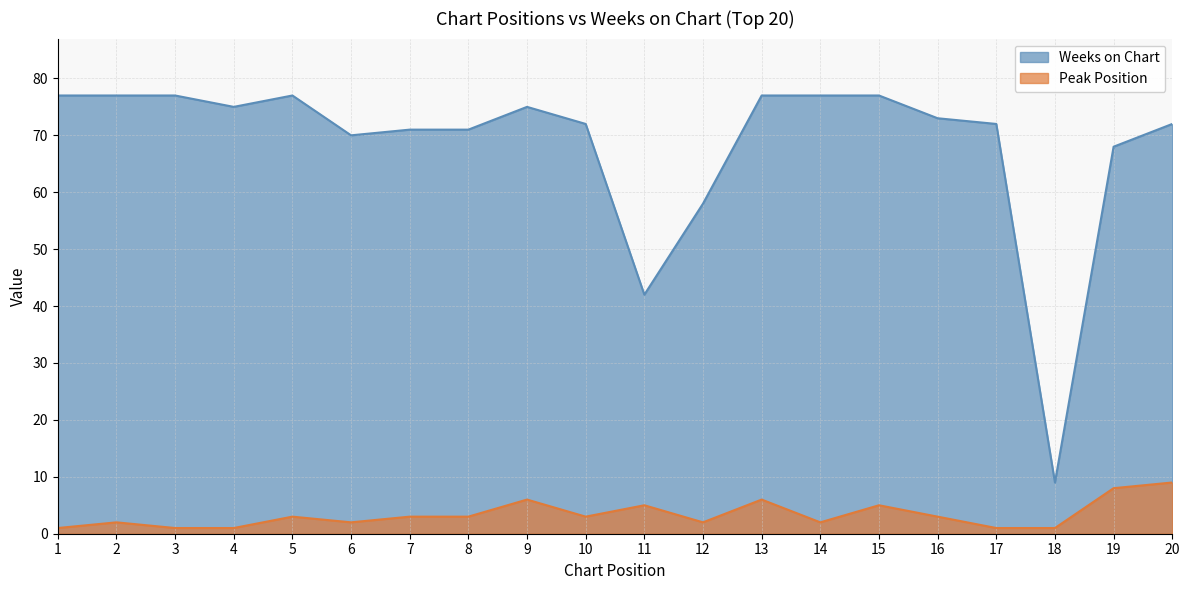

Reading right to left, transcribe all the data shown in this chart.

Peak Position: 20=9	19=8	18=1	17=1	16=3	15=5	14=2	13=6	12=2	11=5	10=3	9=6	8=3	7=3	6=2	5=3	4=1	3=1	2=2	1=1
Weeks on Chart: 20=72	19=68	18=9	17=72	16=73	15=77	14=77	13=77	12=58	11=42	10=72	9=75	8=71	7=71	6=70	5=77	4=75	3=77	2=77	1=77